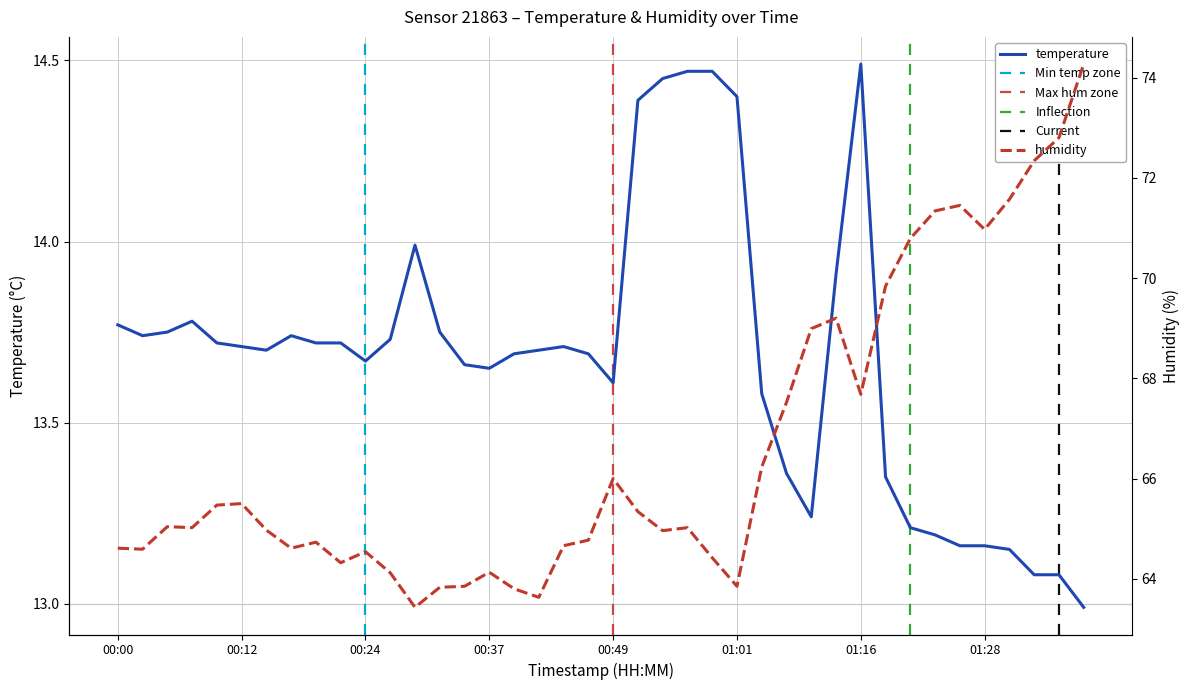

Which series has the largest total across all categories?

humidity